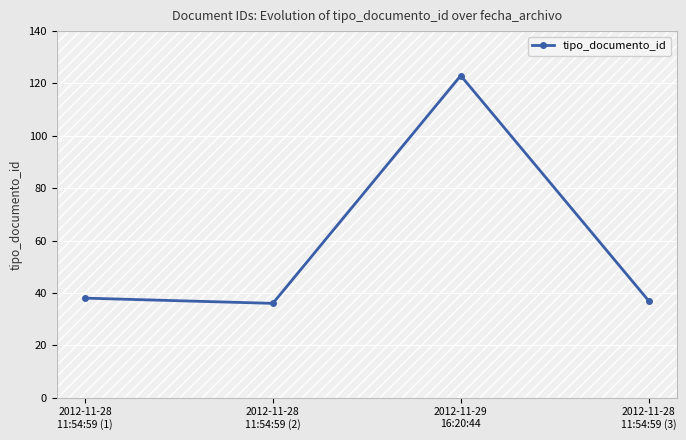

What value does the data have at 2012-11-29
16:20:44, to the nearest 10?

120